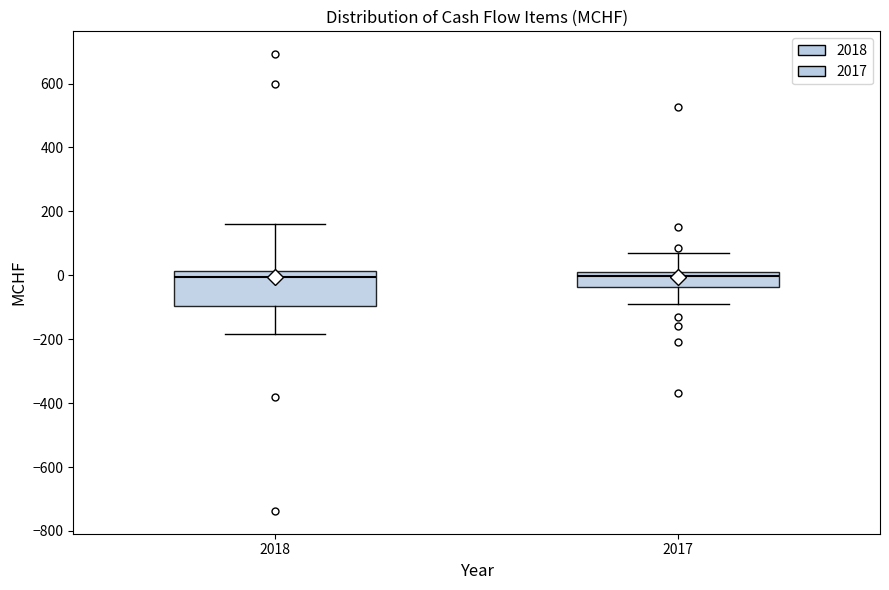

Which box is the tallest, from its lower edge to its upper edge?

2018